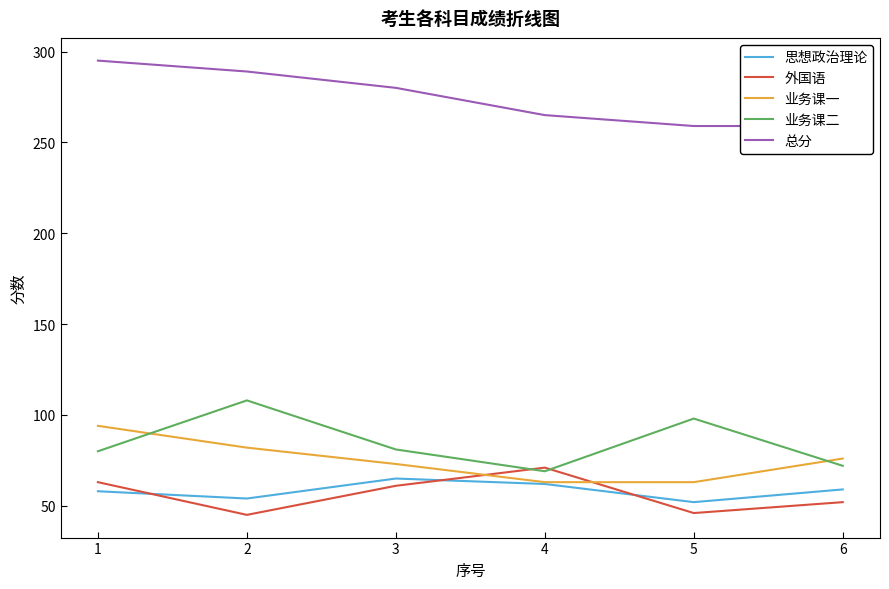

At 2, list the series in order from largest to smallest.

总分, 业务课二, 业务课一, 思想政治理论, 外国语